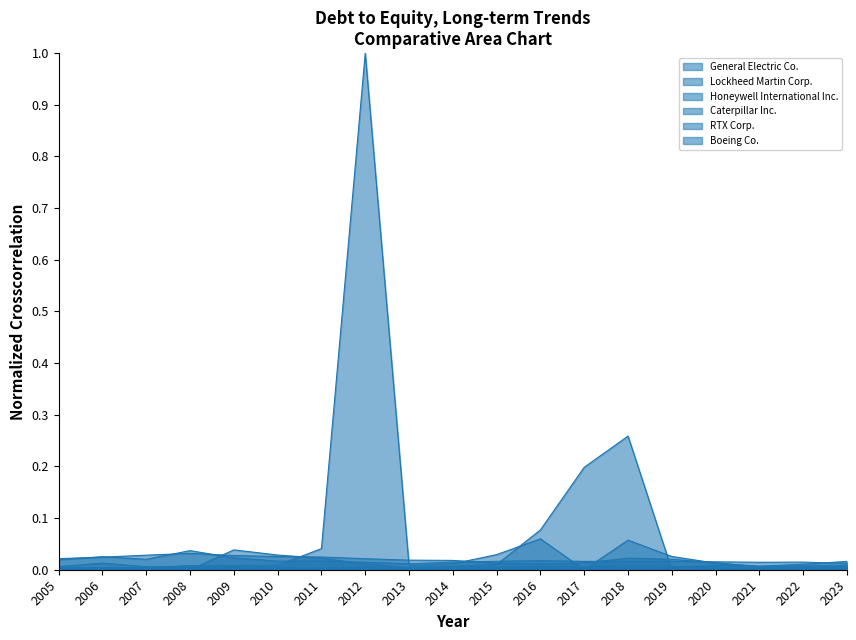

How many interior local peaks does the Honeywell International Inc. series have?

4